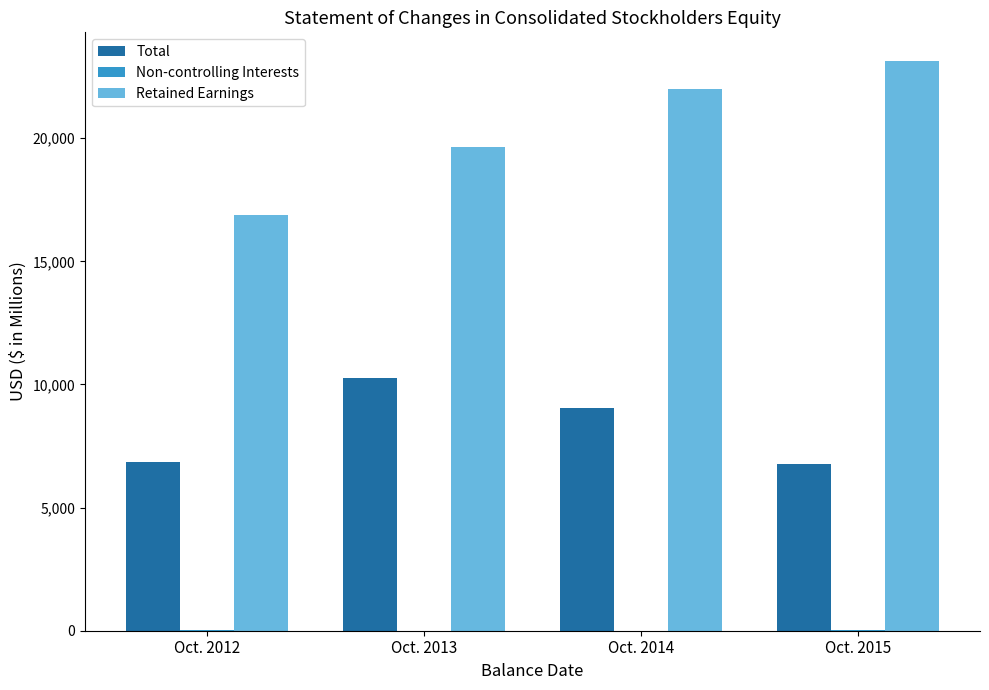

What is the greatest value displayed?

23144.8